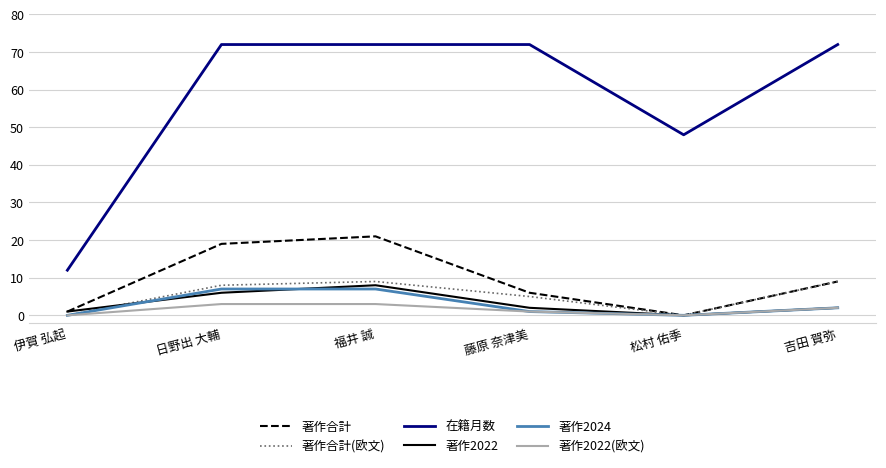

At which label does 在籍月数 reach its minimum?

伊賀 弘起